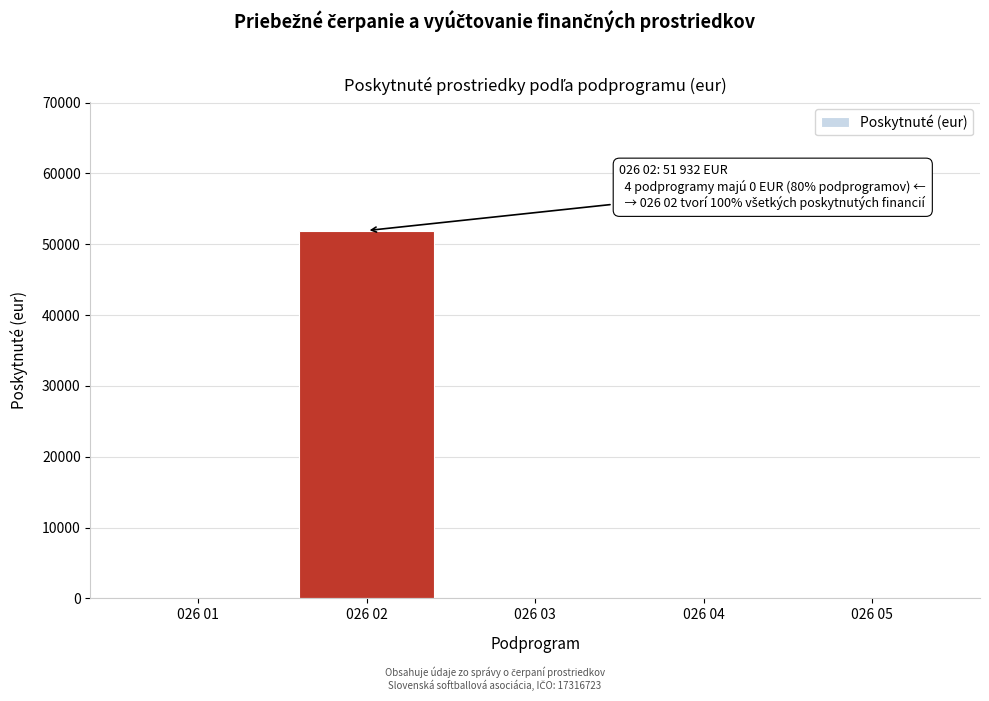

Reading left to right, list all the values displayed in this chart.

026 01=0	026 02=51932	026 03=0	026 04=0	026 05=0